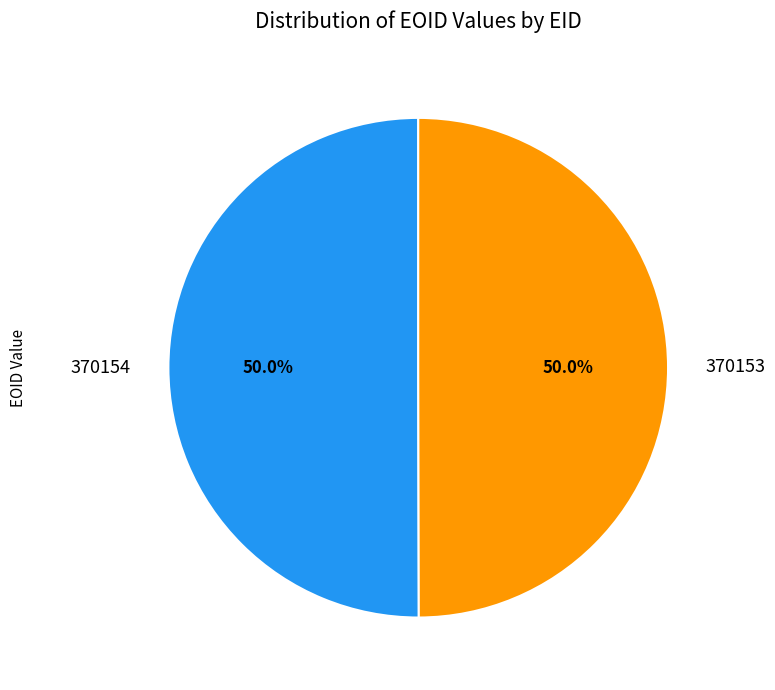

What percentage is NOT represented by 370154?

50.0%